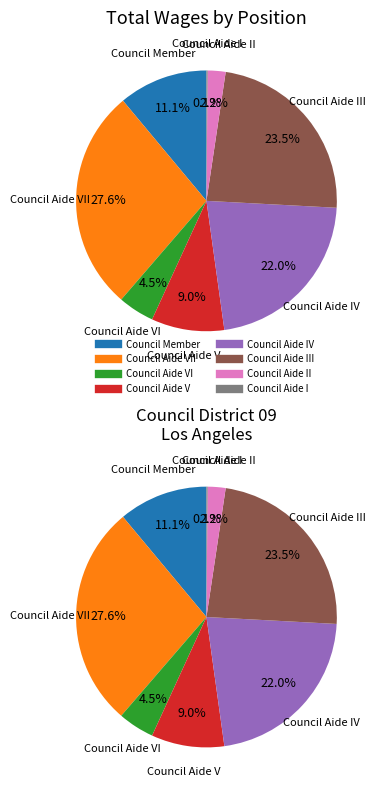

Count the number of slices in the pie.

8